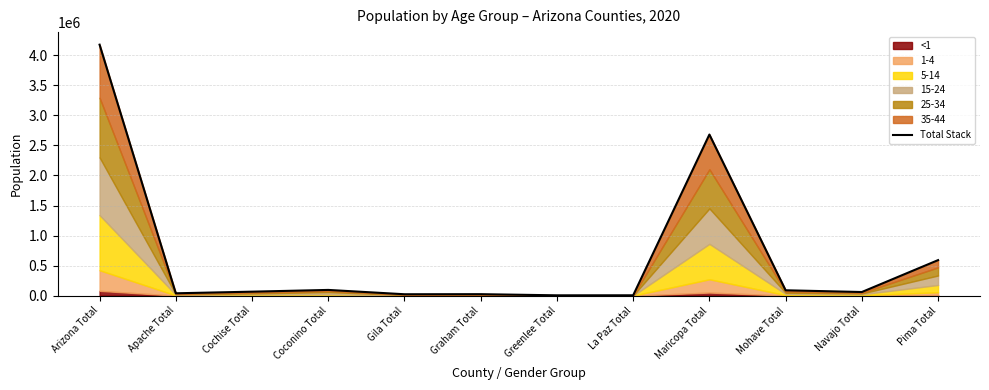

What value does the data have at Coconino Total, to the nearest 100?

95900